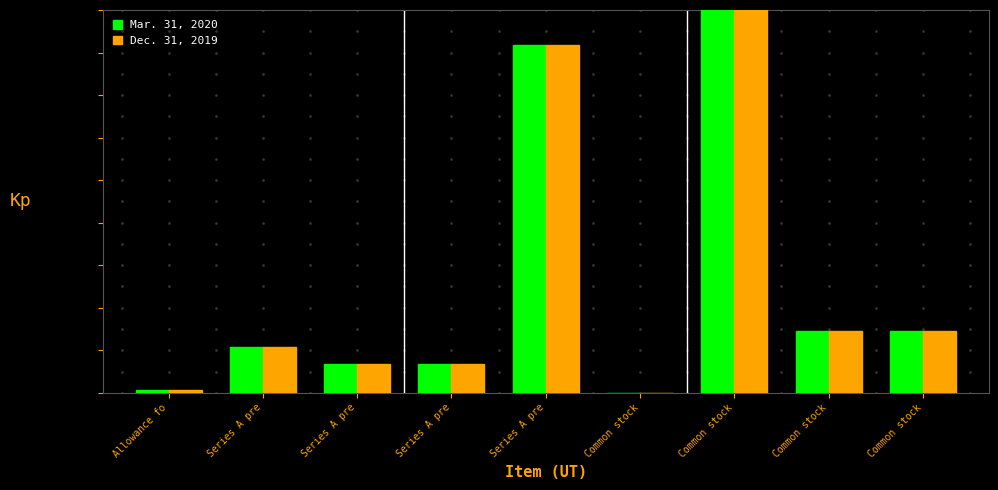

Does the chart contain stacked bars?

No